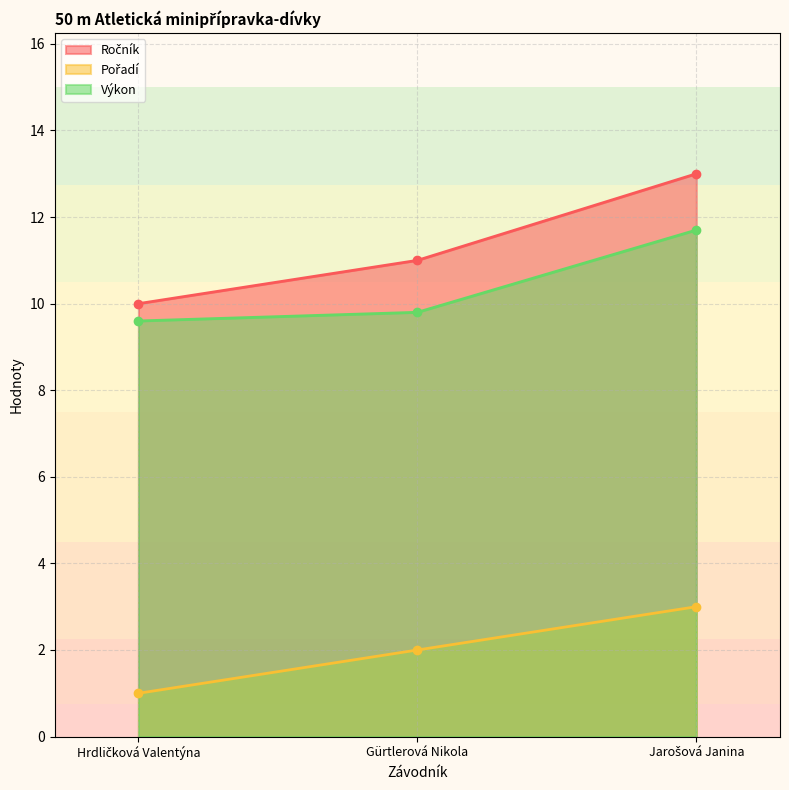

How many Pořadí values are between 1 and 3?

3